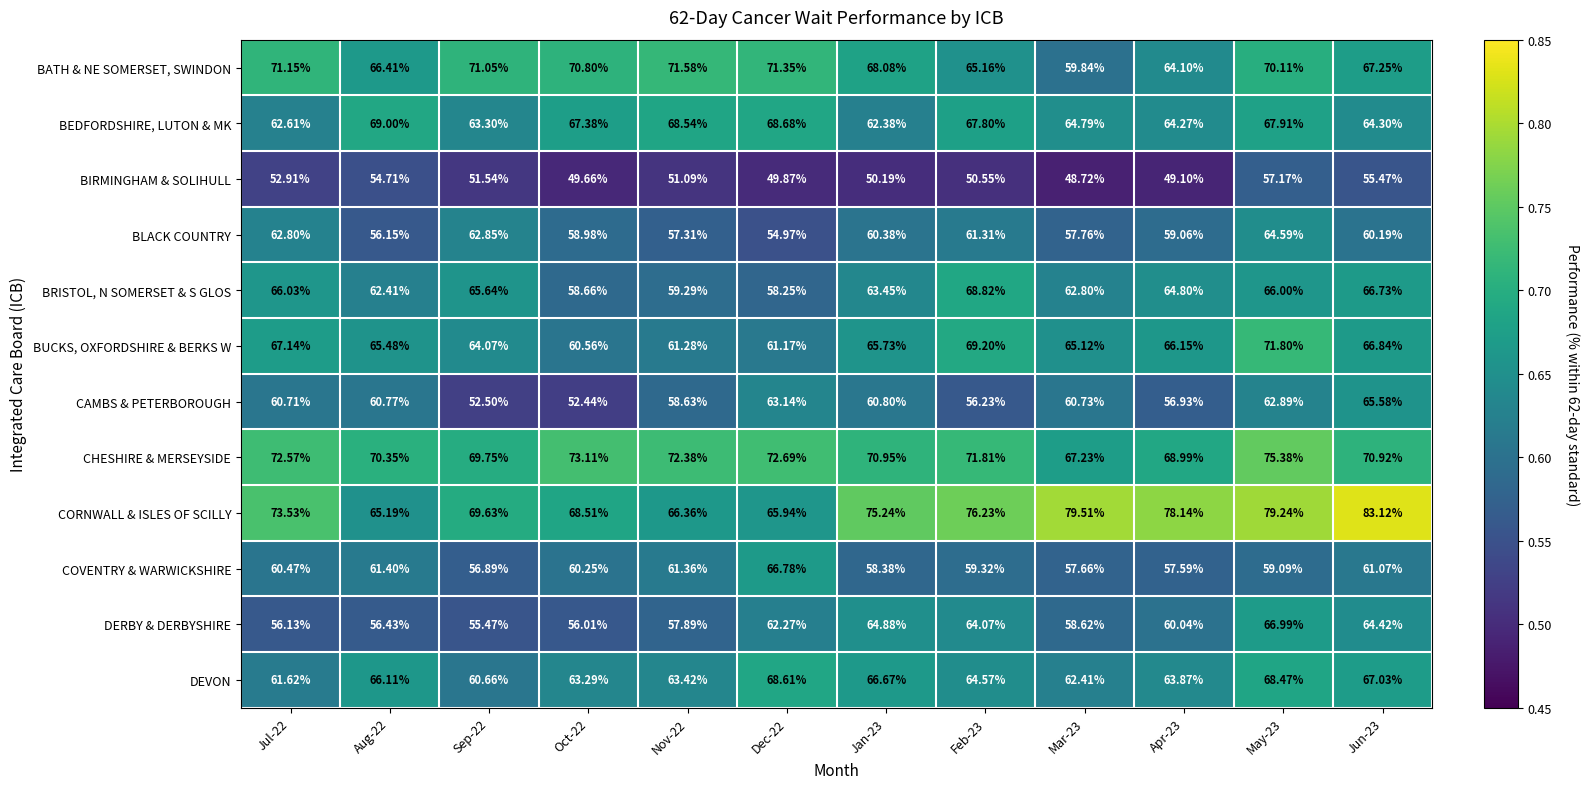

Which series changed the most between Dec-22 and Jun-23?

CORNWALL & ISLES OF SCILLY